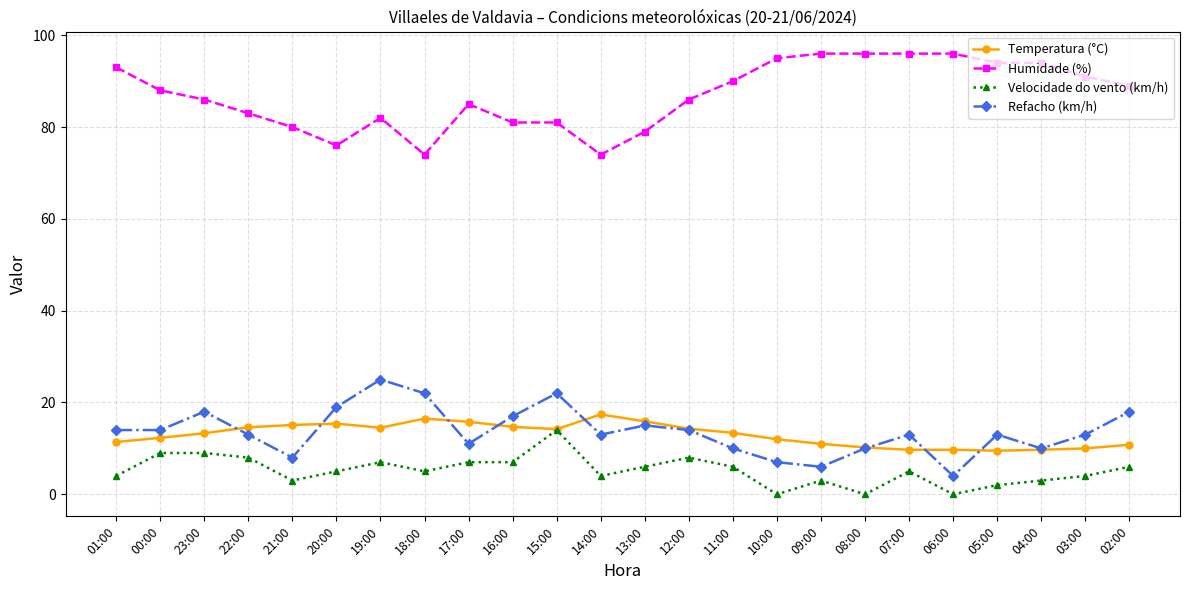

True or false: Humidade (%) and Velocidade do vento (km/h) cross at least once.

False